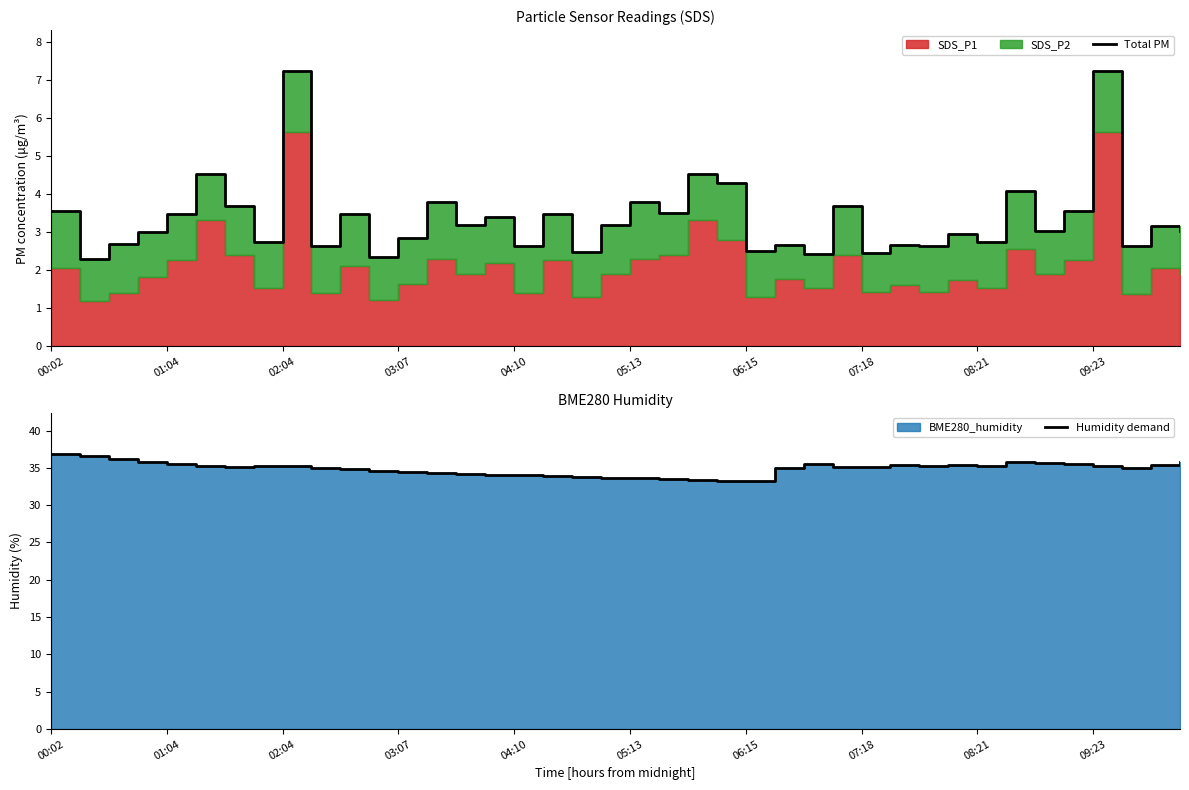

What is the greatest value displayed?

36.8